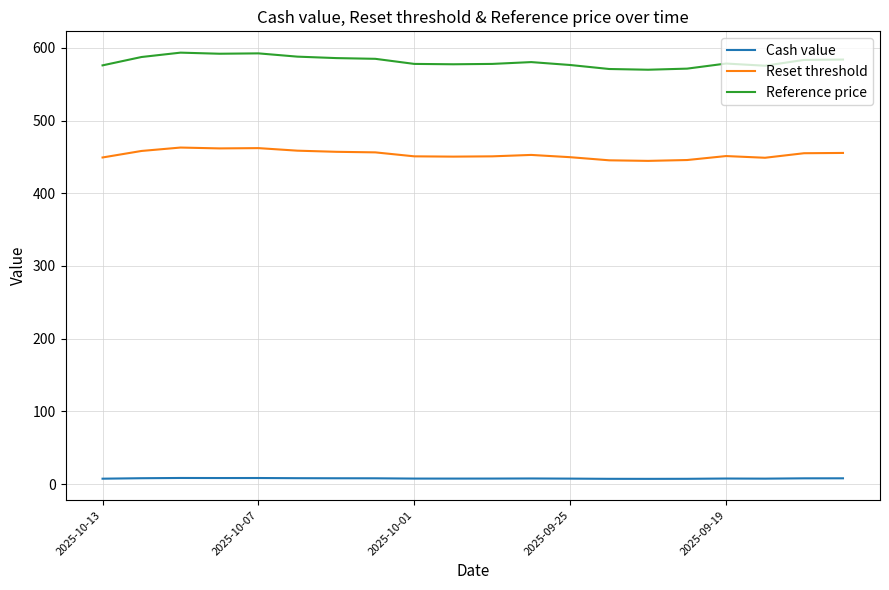

What is the difference between the maximum and minimum values in the Reference price series?

23.5